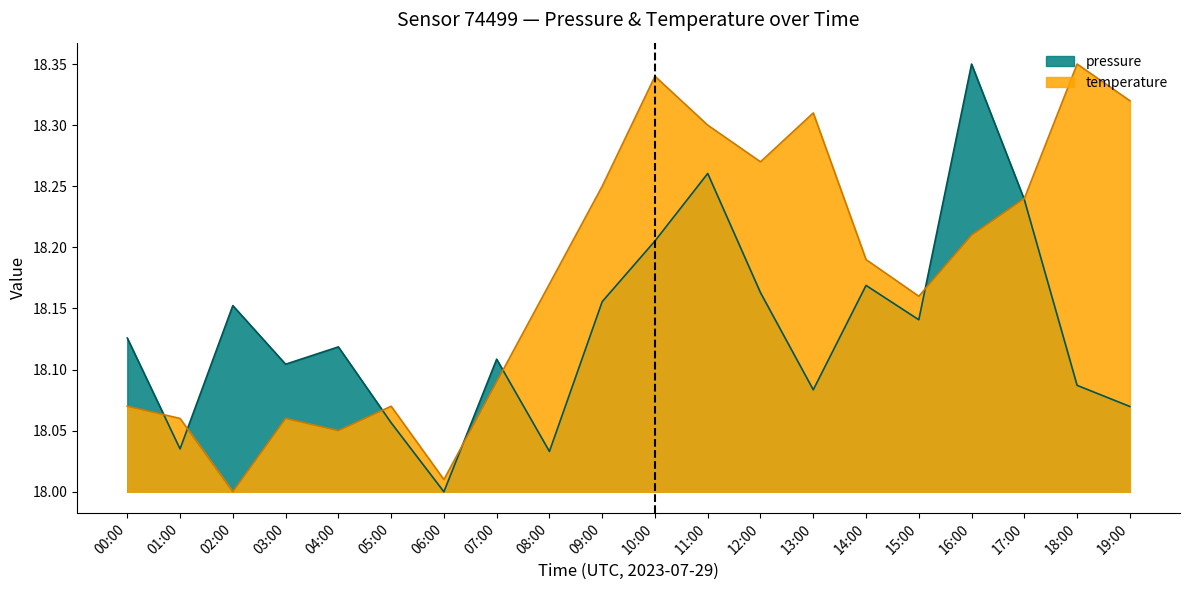

Does the chart display data point markers on the line(s)?

No